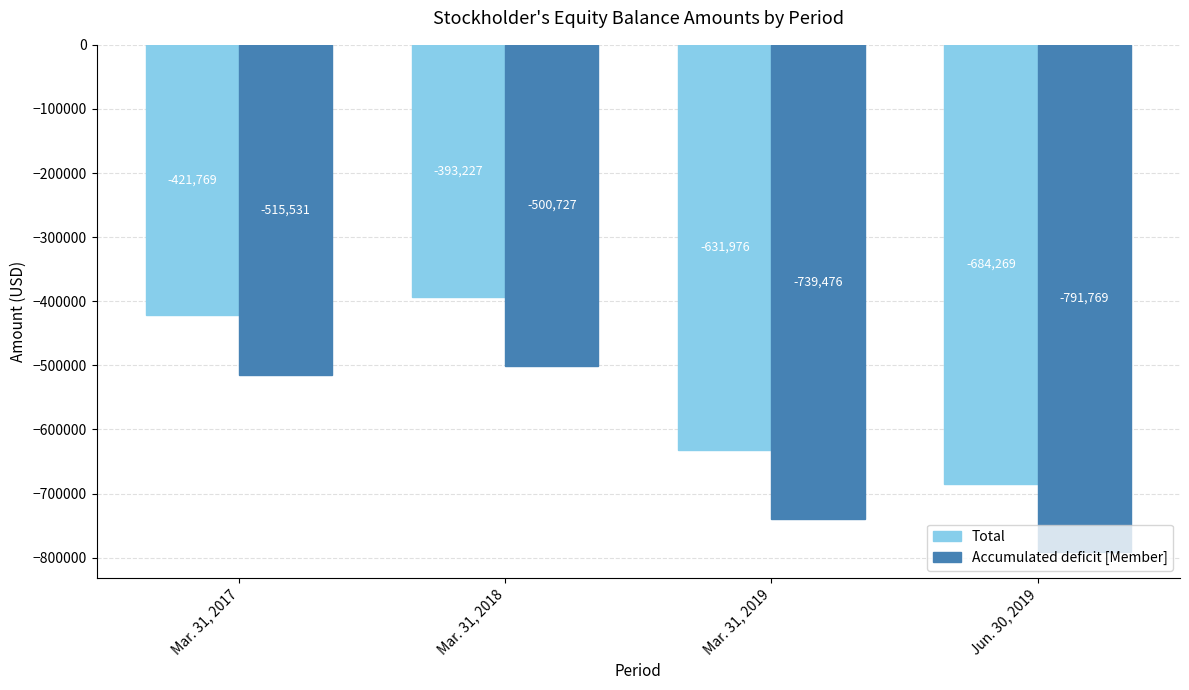

Does the chart contain any negative values?

Yes